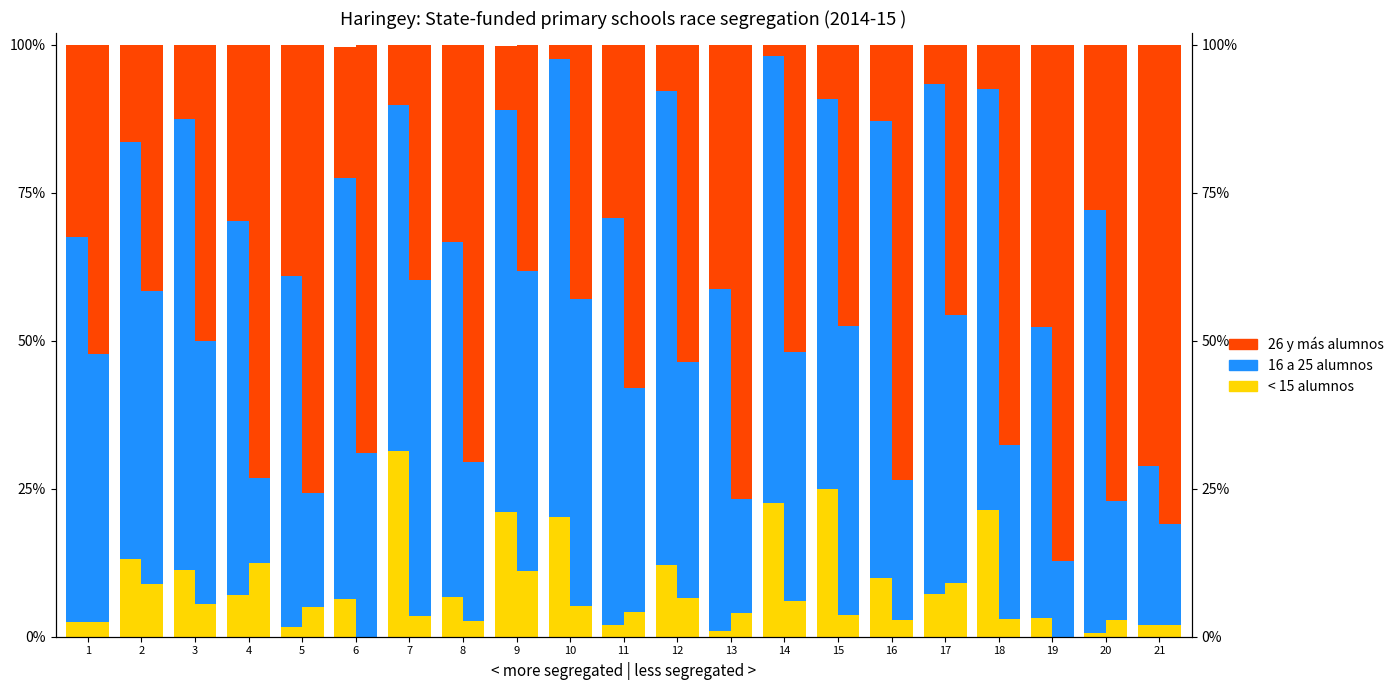

How many bars are there in each group?

3